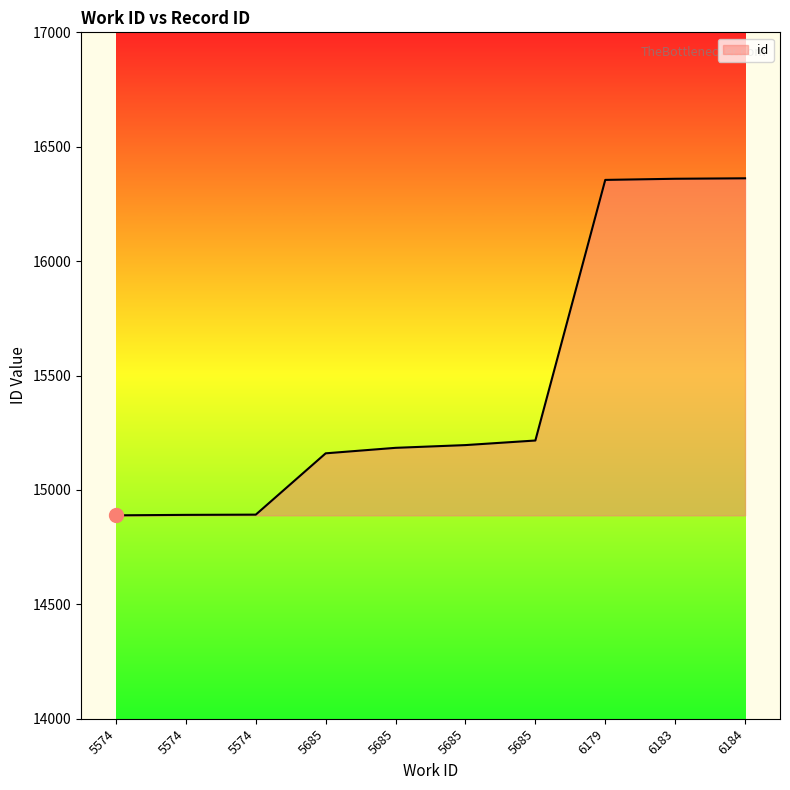

Reading left to right, what are all the values shown in this chart?

14889	14891	14892	15160	15184	15196	15216	16355	16360	16362